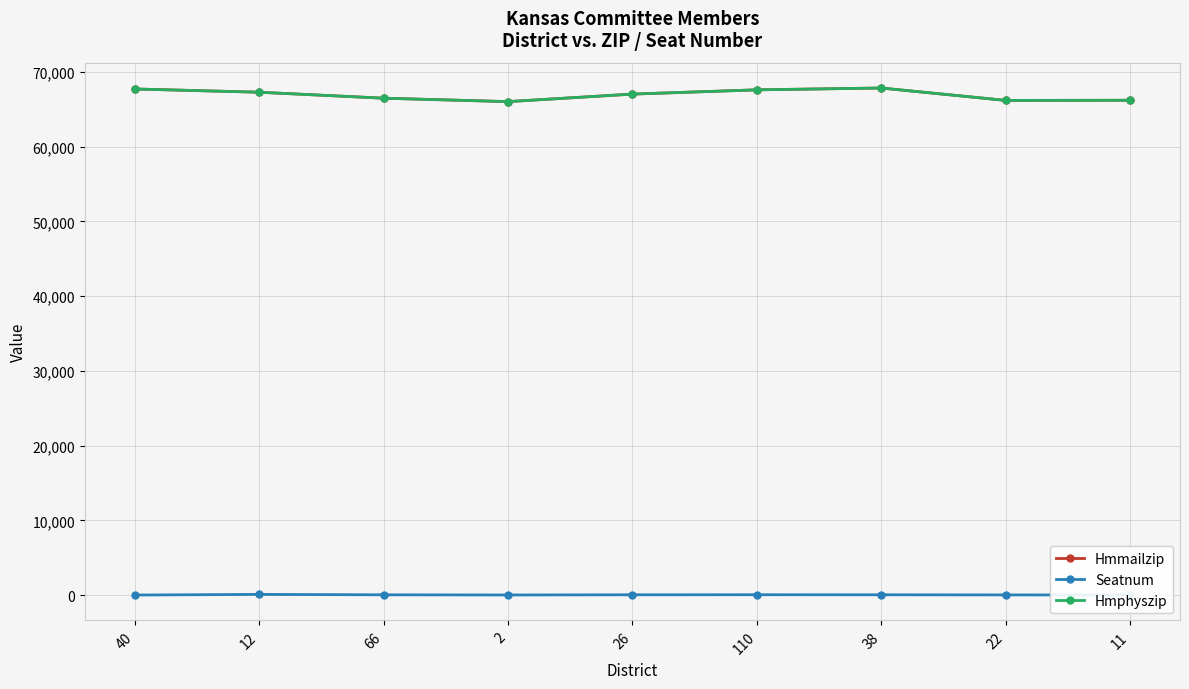

In Hmmailzip, how many points are lower than both neighbors (excluding endpoints)?

2